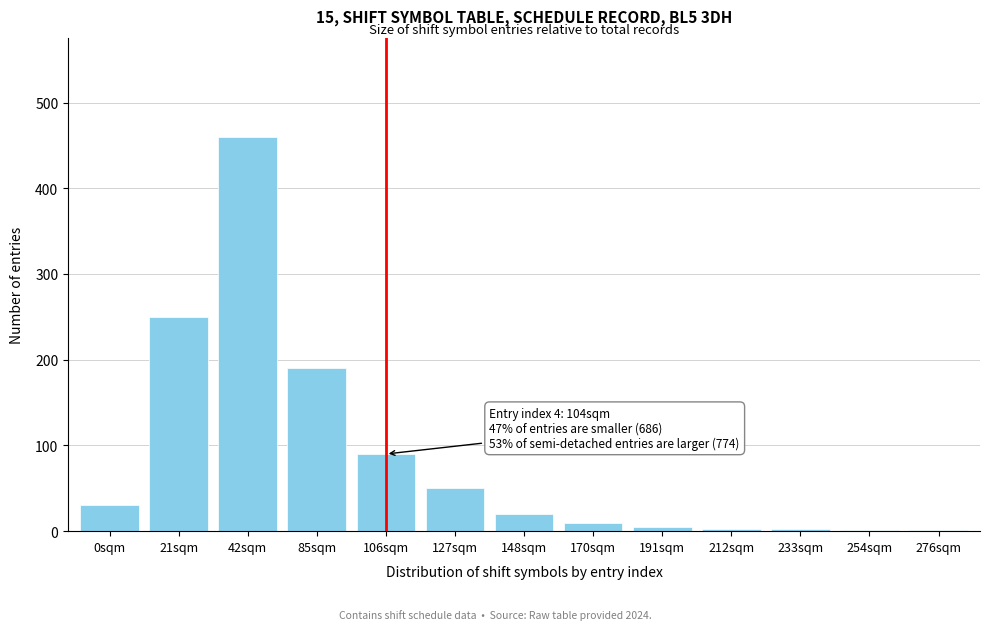

What is the change in value from 0sqm to 106sqm?

+60